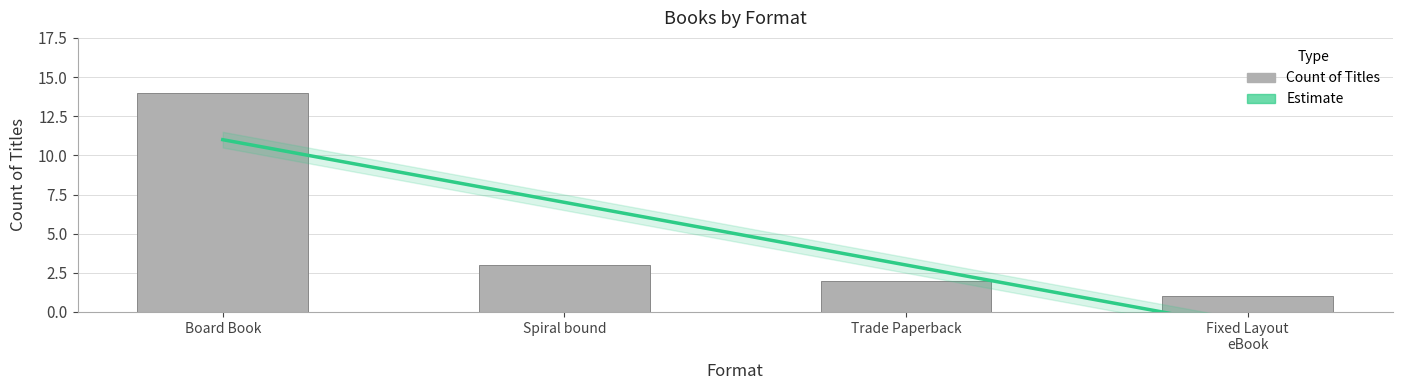

How many data points does each series have?

4